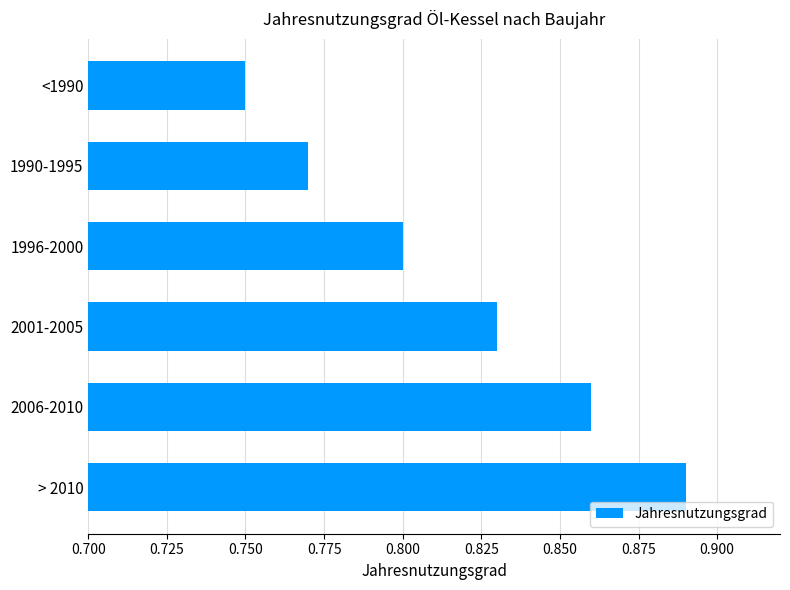

How many series are shown in this chart?

1